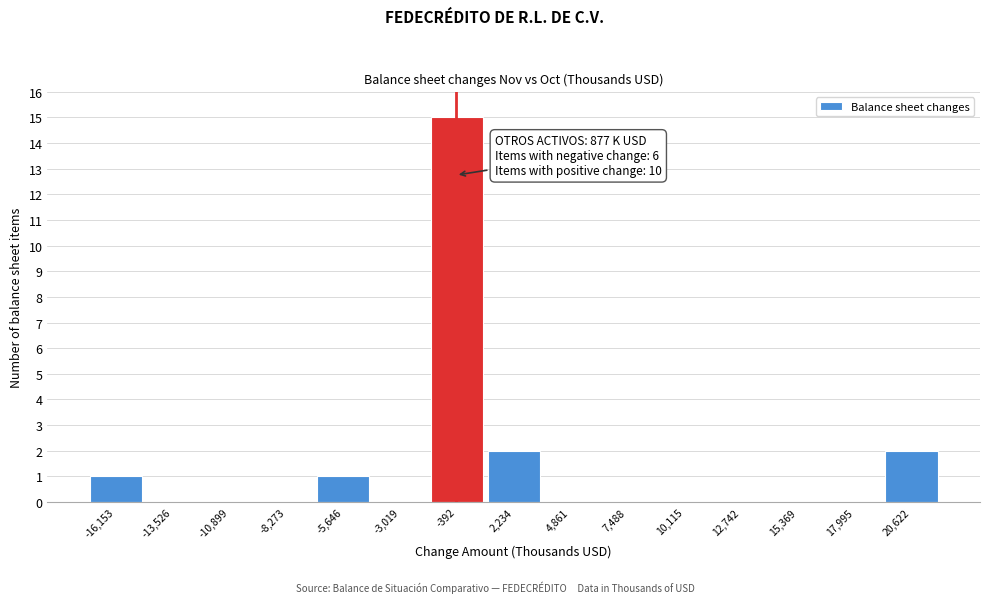

Reading left to right, what are all the values shown in this chart?

-16,153=1	-13,526=0	-10,899=0	-8,273=0	-5,646=1	-3,019=0	-392=15	2,234=2	4,861=0	7,488=0	10,115=0	12,742=0	15,369=0	17,995=0	20,622=2